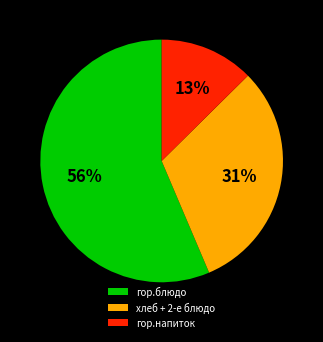

Do гор.напиток and гор.блюдо together represent more than half of the pie?

Yes